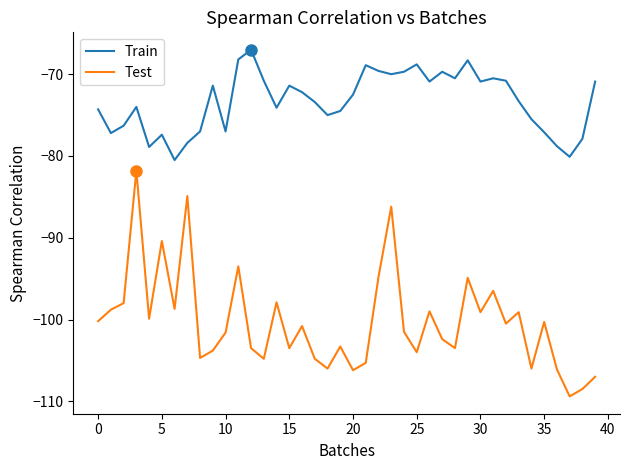

Rank the series by their average value, from lowest to highest.

Test, Train